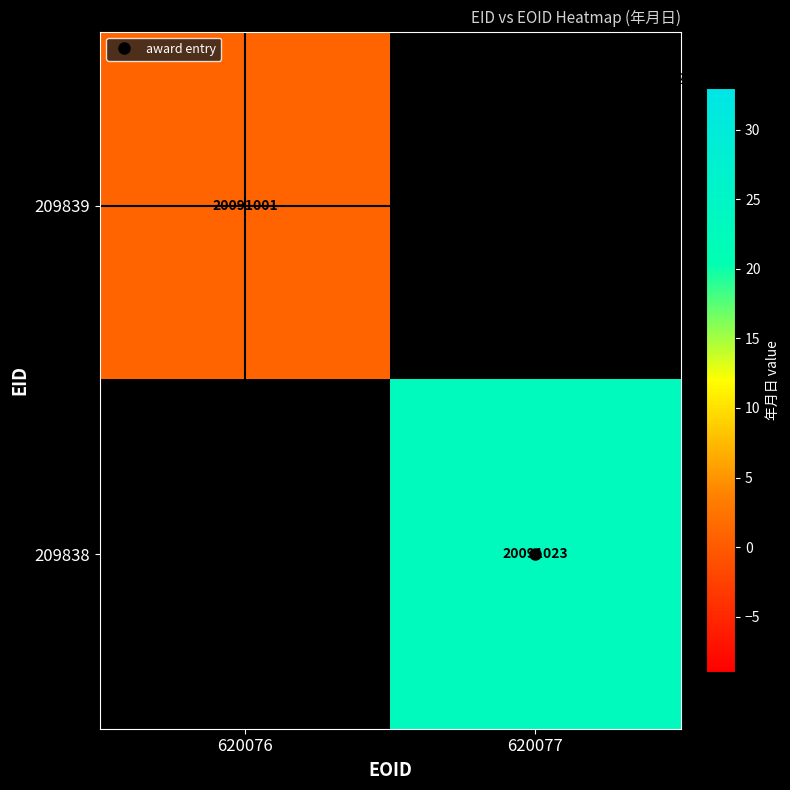

How many categories are shown in the chart?

2